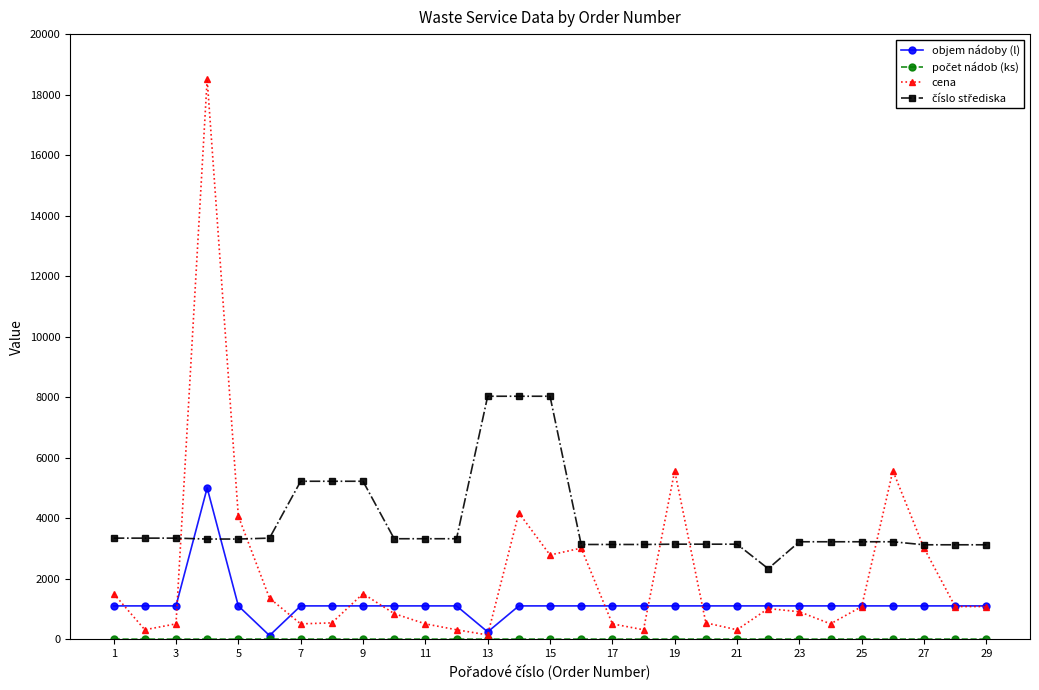

At how many categories does at least one series exceed 9397?

1